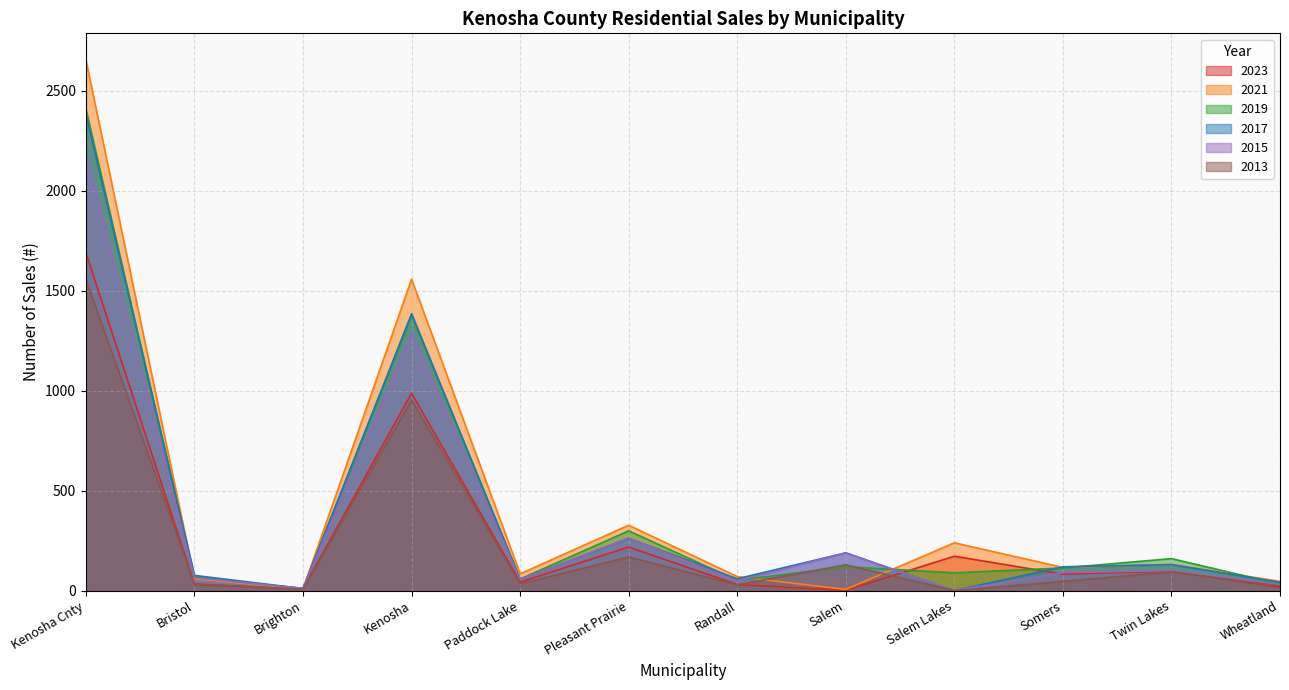

What position from the left is Paddock Lake?

5